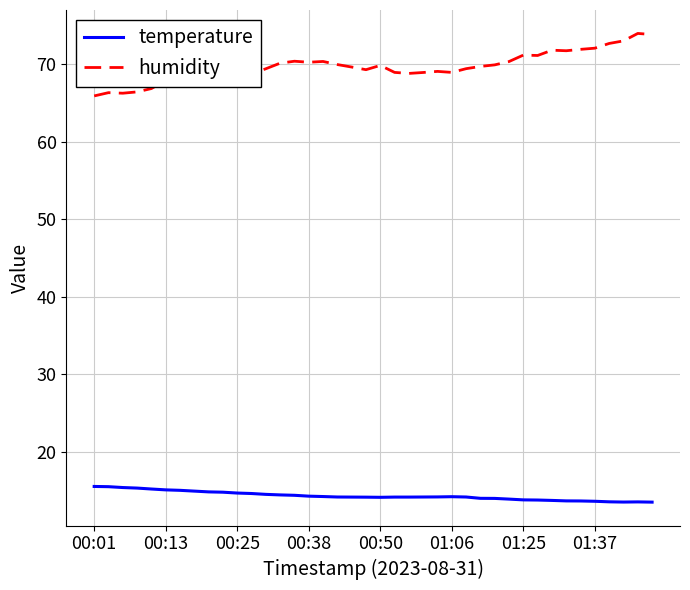

List the series in order of their peak value, lowest first.

temperature, humidity